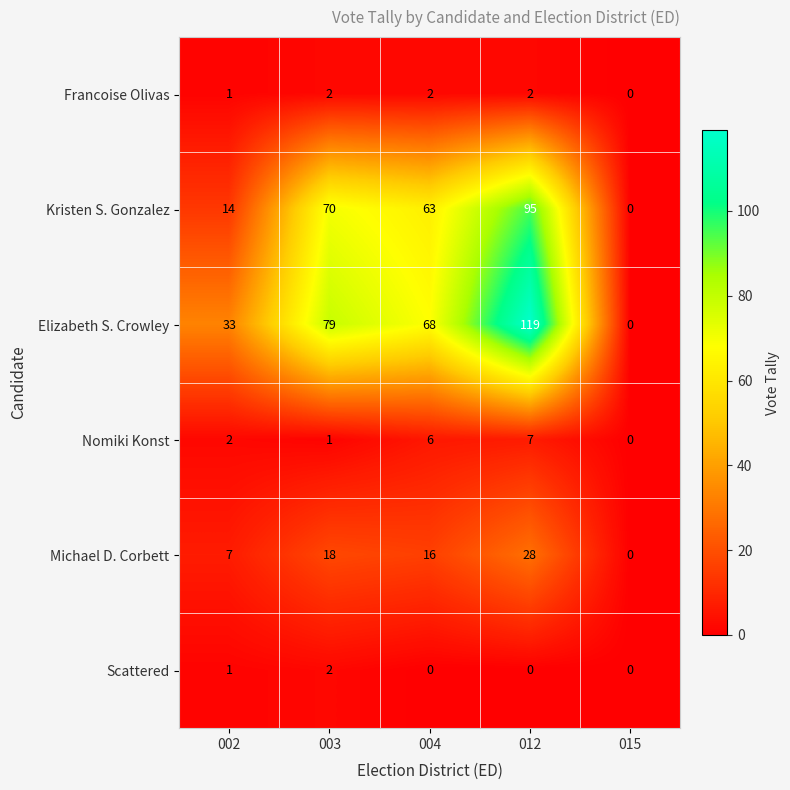

At how many categories does at least one series exceed 11?

4